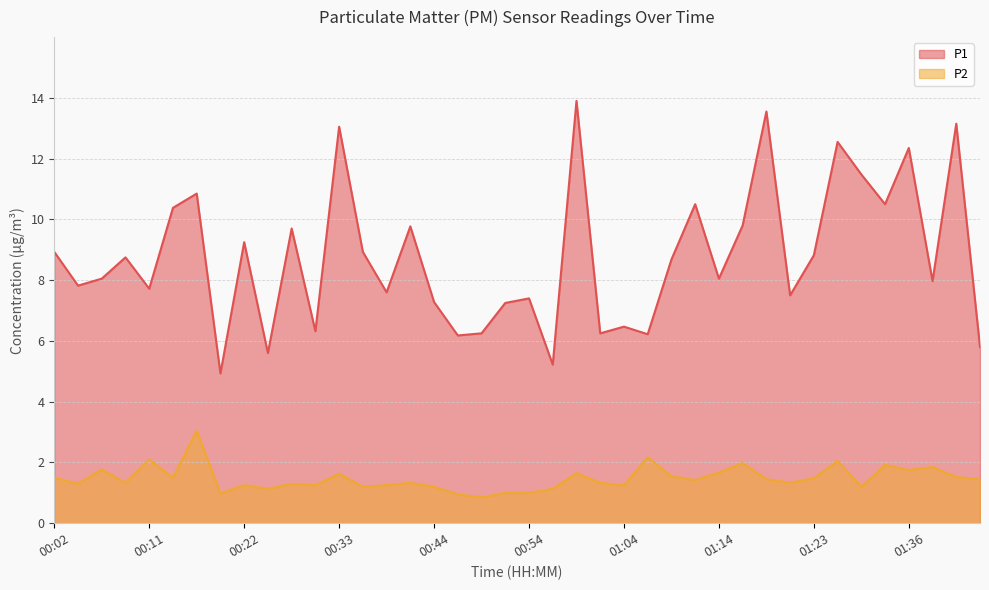

Rank the series by their average value, from lowest to highest.

P2, P1